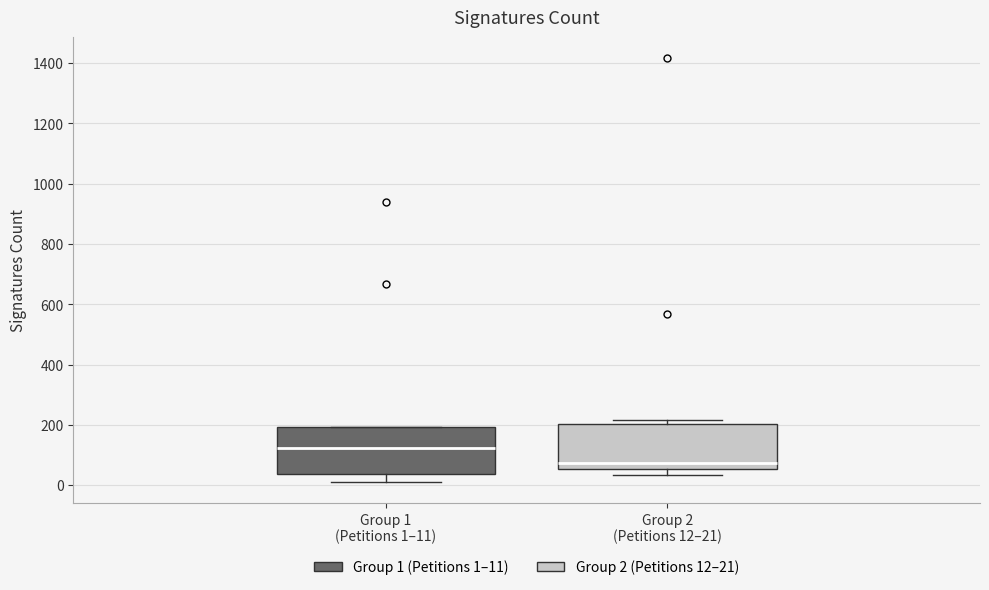

Reading left to right, read every box against the y-axis: the position of its median line, the range the box covers, and the ends of its whiskers. The values are not printed on the chart, so give them approximately, as read against the axis.

Group 1 (Petitions 1–11): median 120, box 40 to 200, whiskers 20 to 200
Group 2 (Petitions 12–21): median 80, box 60 to 200, whiskers 40 to 220